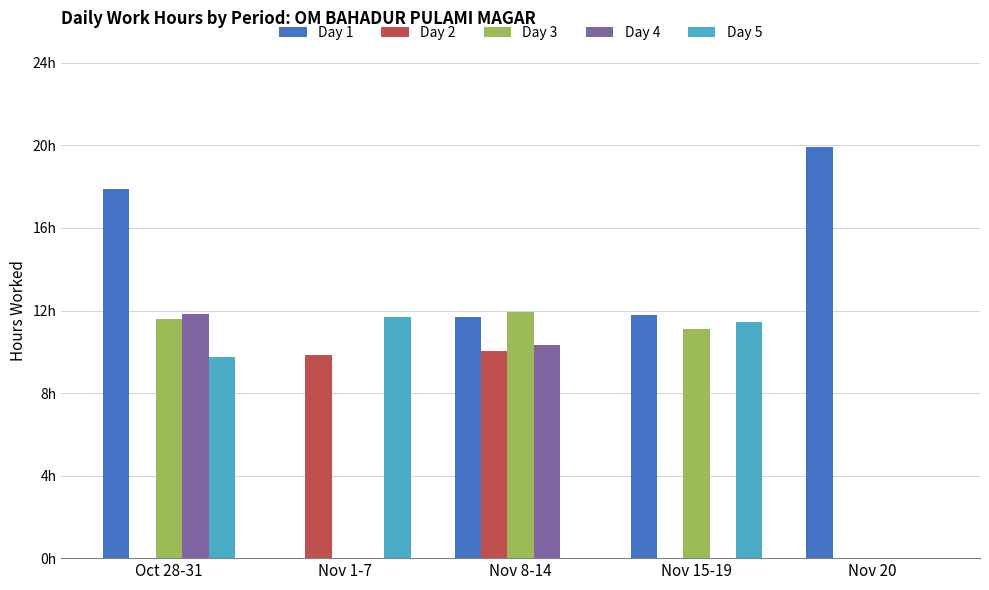

What is the difference between the maximum and minimum values in the Day 1 series?

19.9